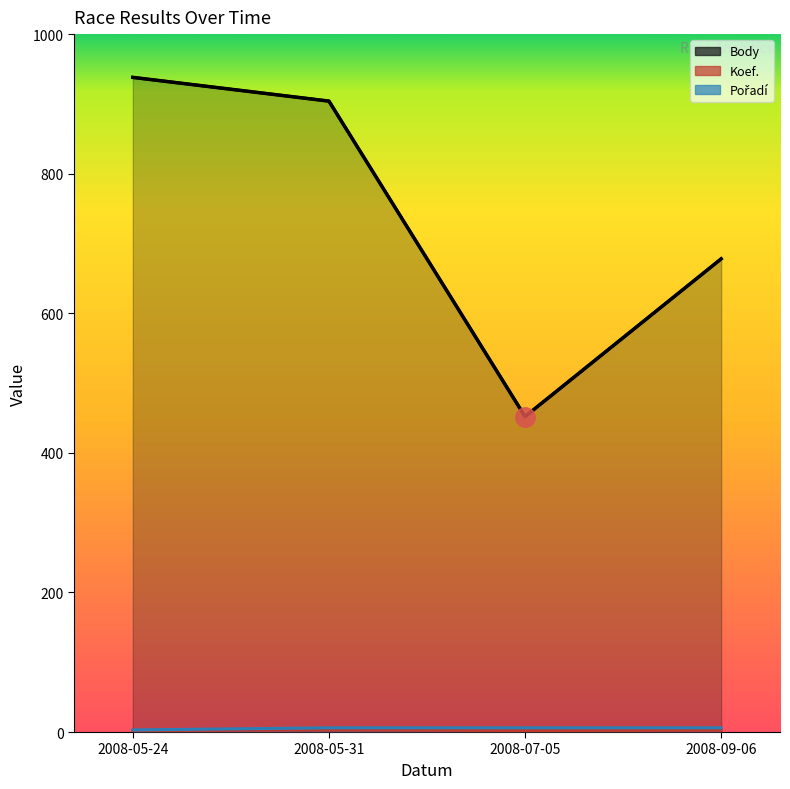

At 2008-05-31, list the series in order from smallest to largest.

Koef., Pořadí, Body